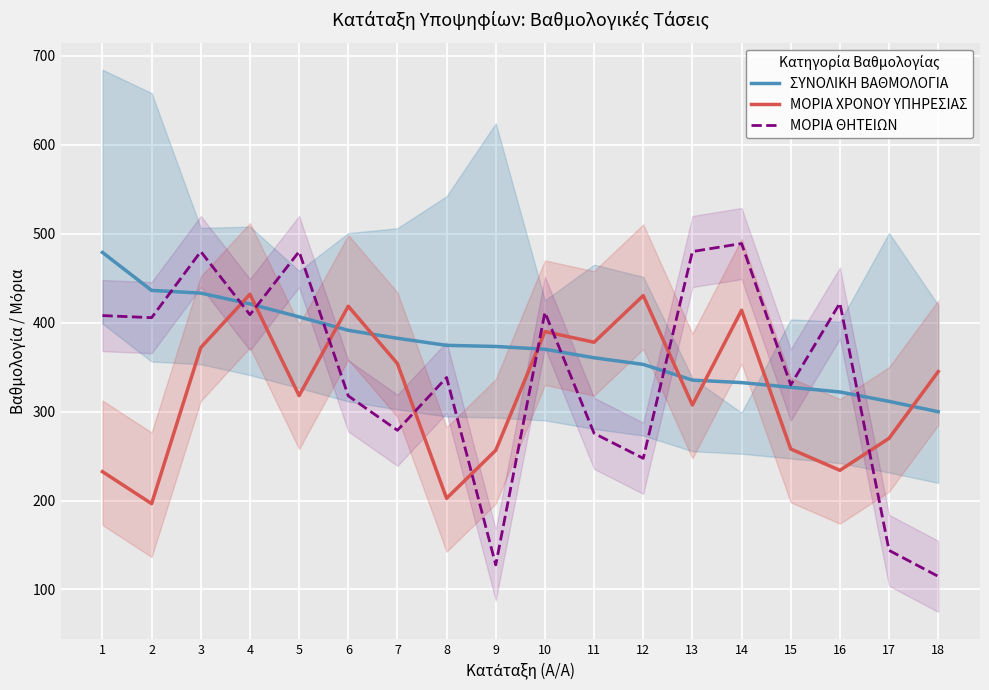

At which label is ΣΥΝΟΛΙΚΗ ΒΑΘΜΟΛΟΓΙΑ closest to 389?

6